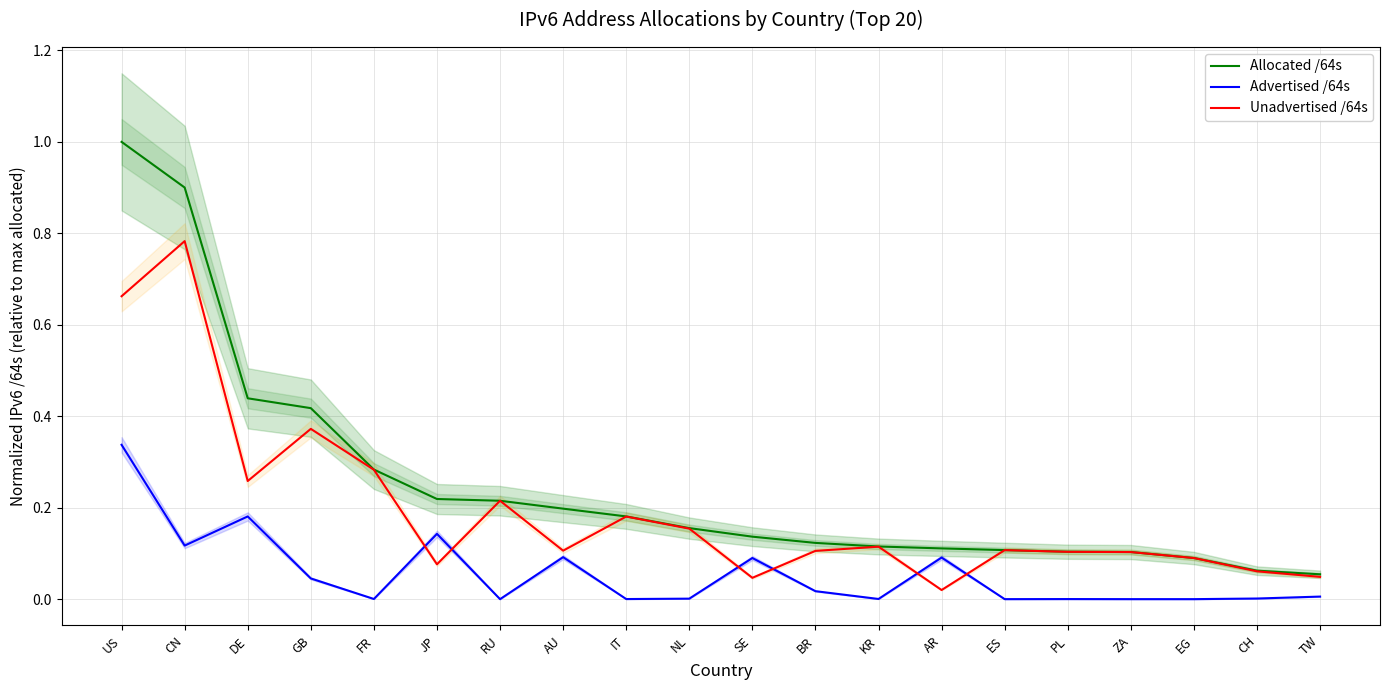

Which has a higher value, IT or FR?

FR